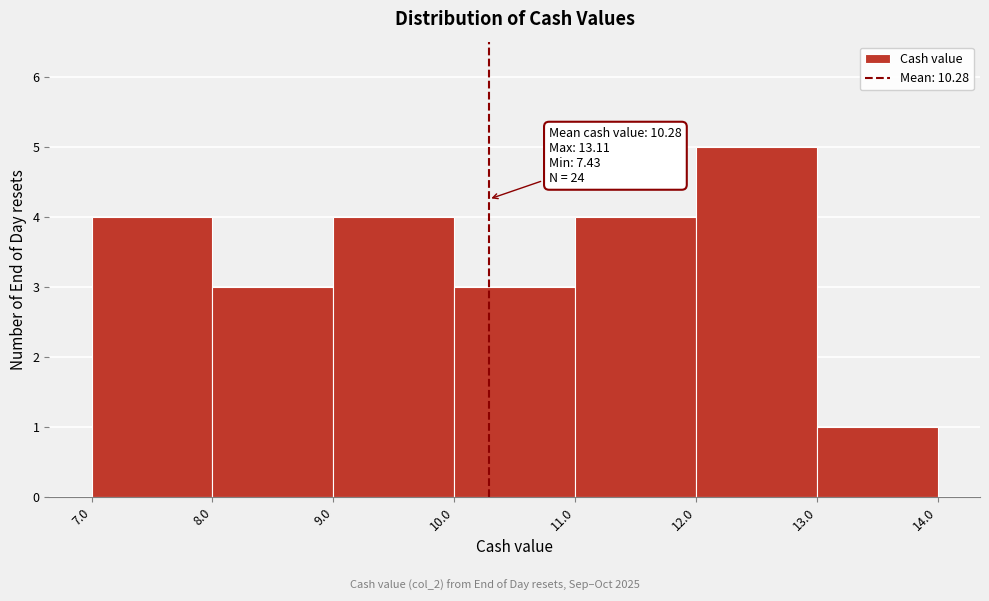

Over which range of the x-axis is the bar tallest?

12.0 to 13.0